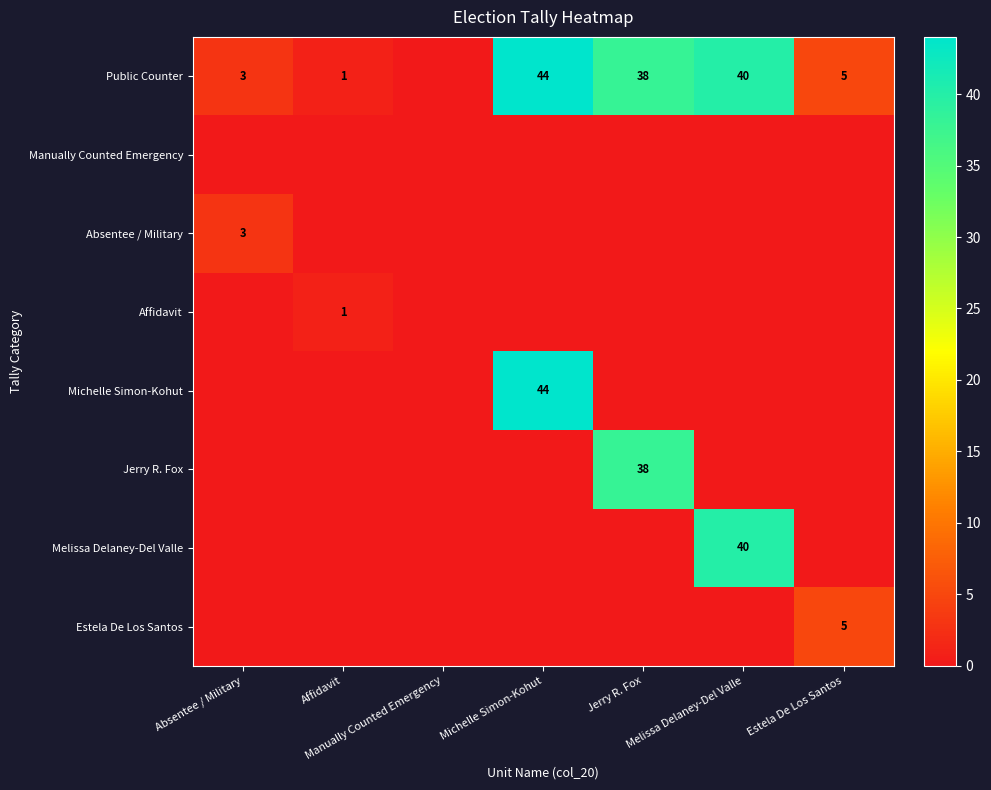

The value of Michelle Simon-Kohut at Michelle Simon-Kohut is 74. True or false?

False